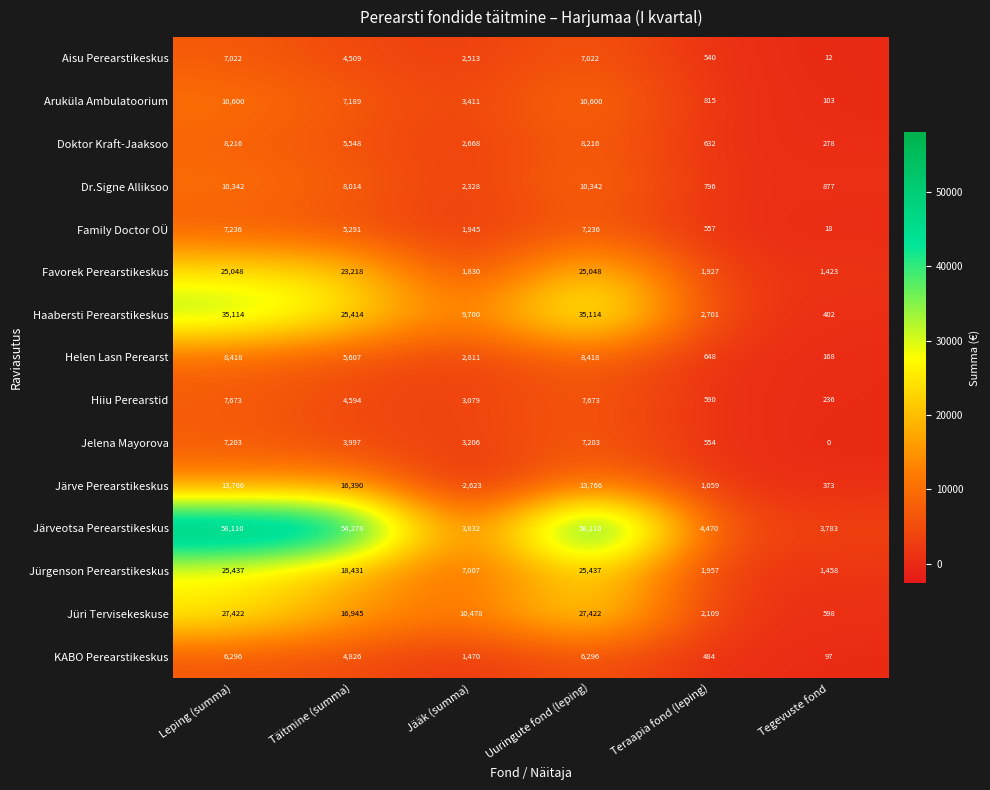

At how many categories does at least one series exceed 40727?

3